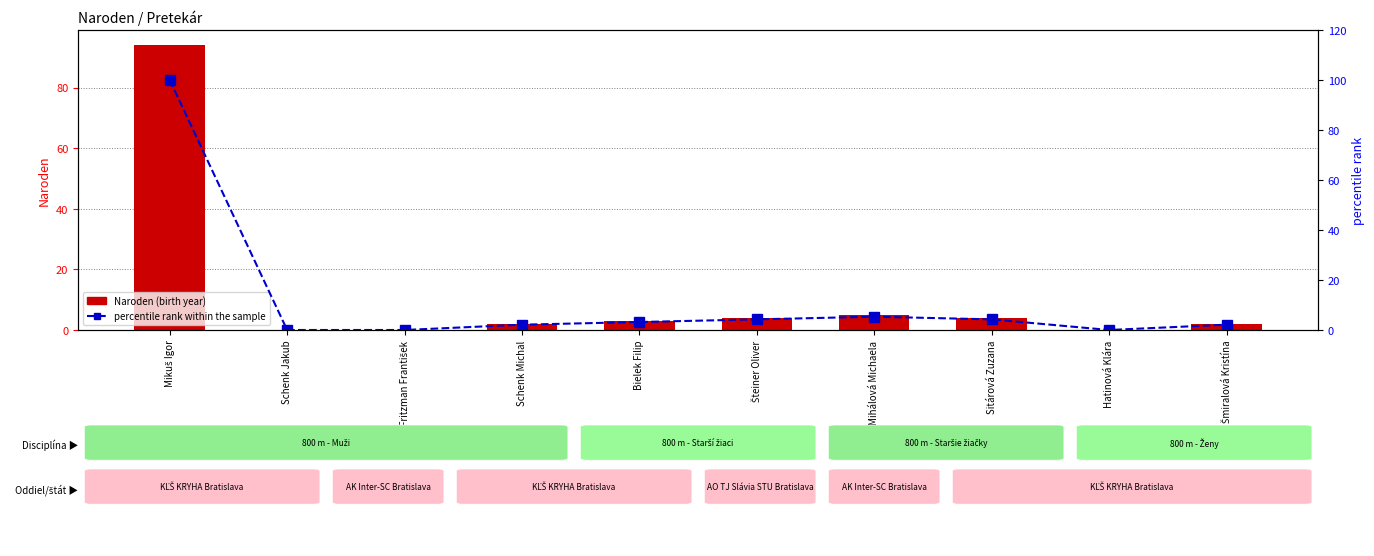

At which category is the sum across all series the highest?

Mikuš Igor